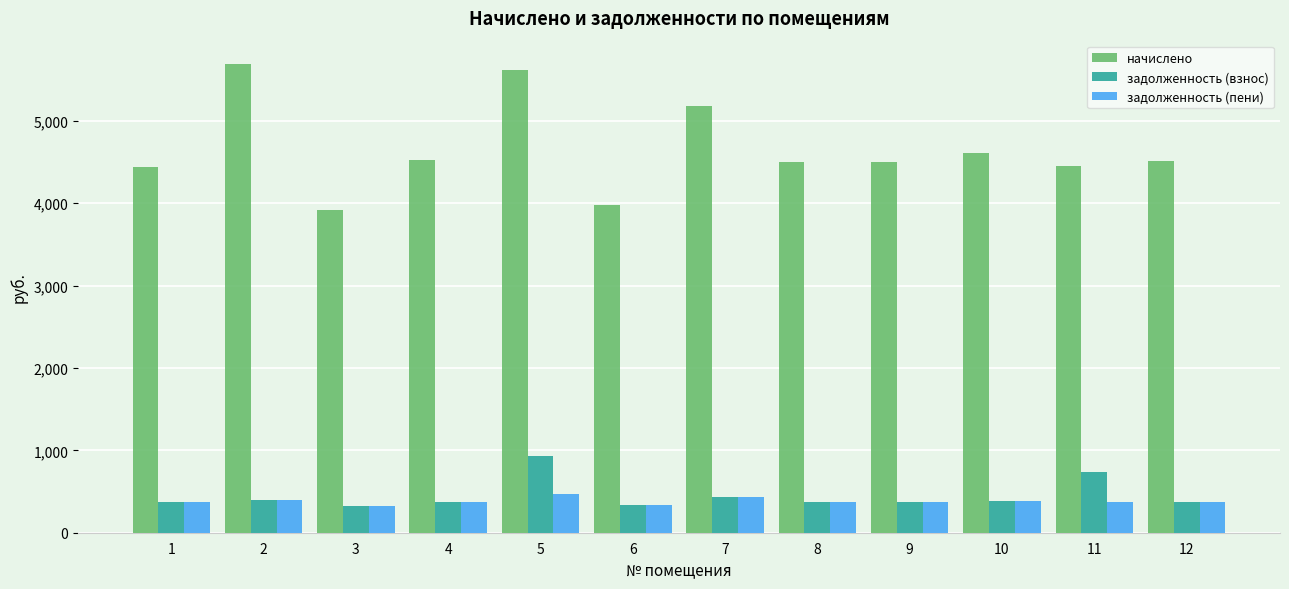

What is the greatest value displayed?

5688.1